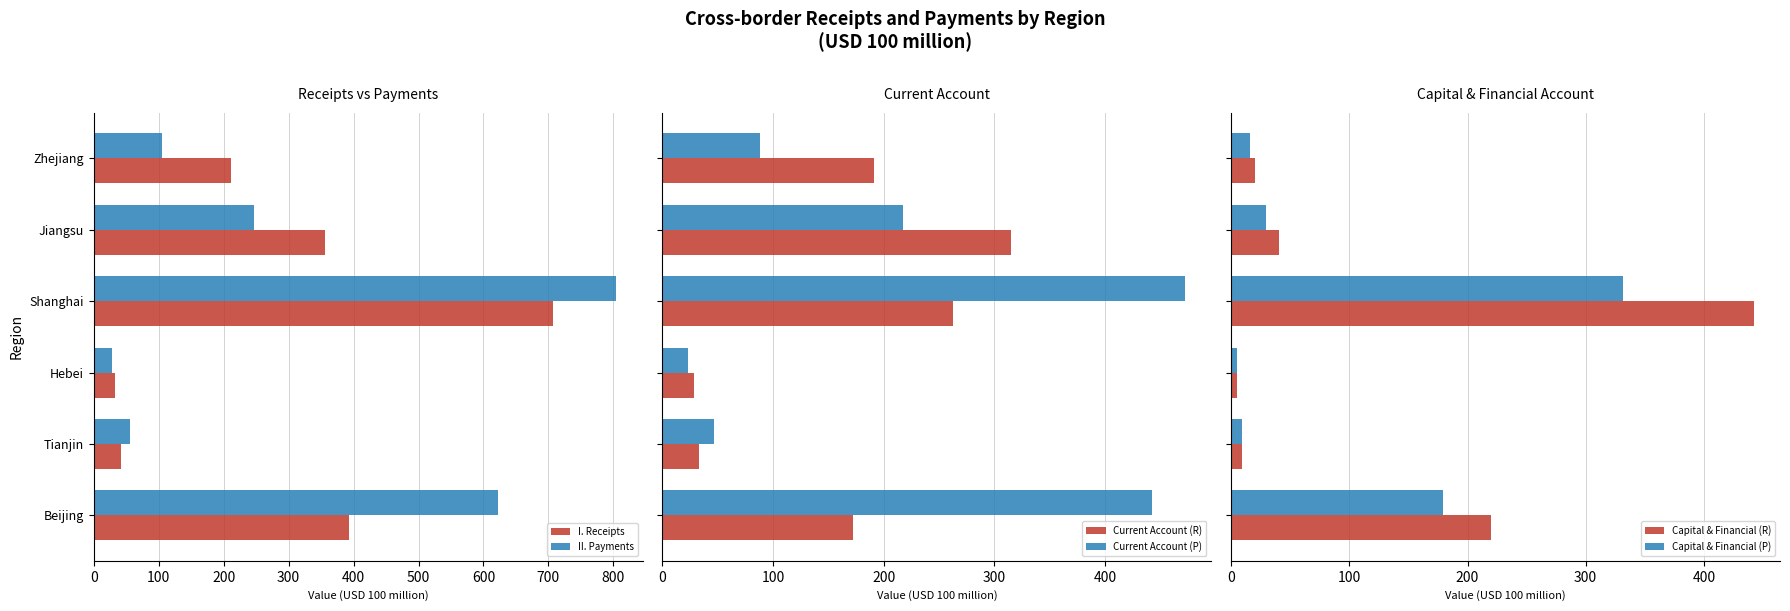

What is the lowest value of the I. Receipts series?

33.3